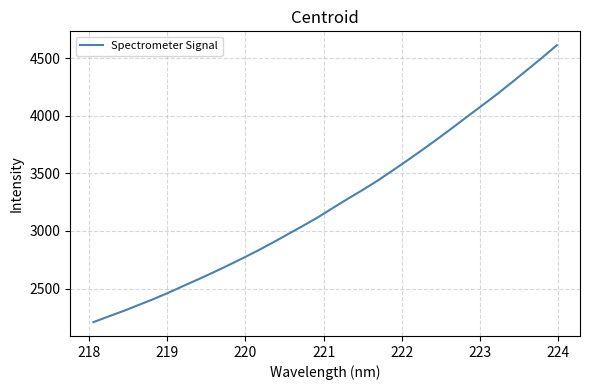

What is the minimum value shown in the chart?

2207.9